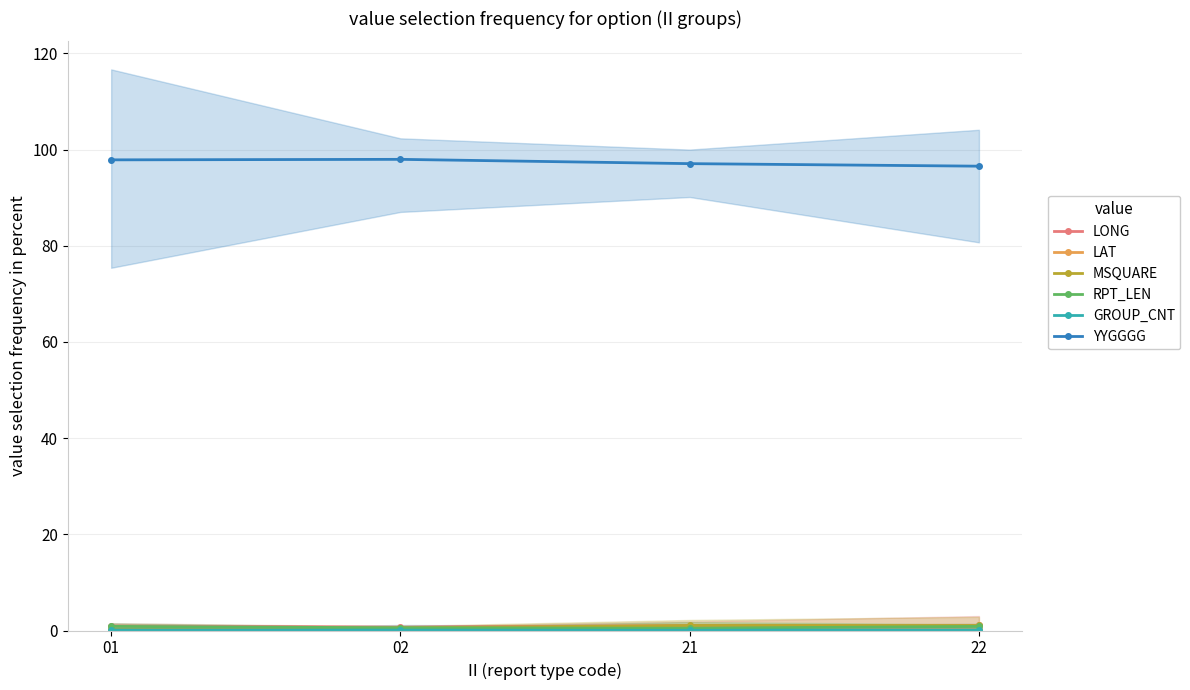

What is the maximum value for LAT?

0.3